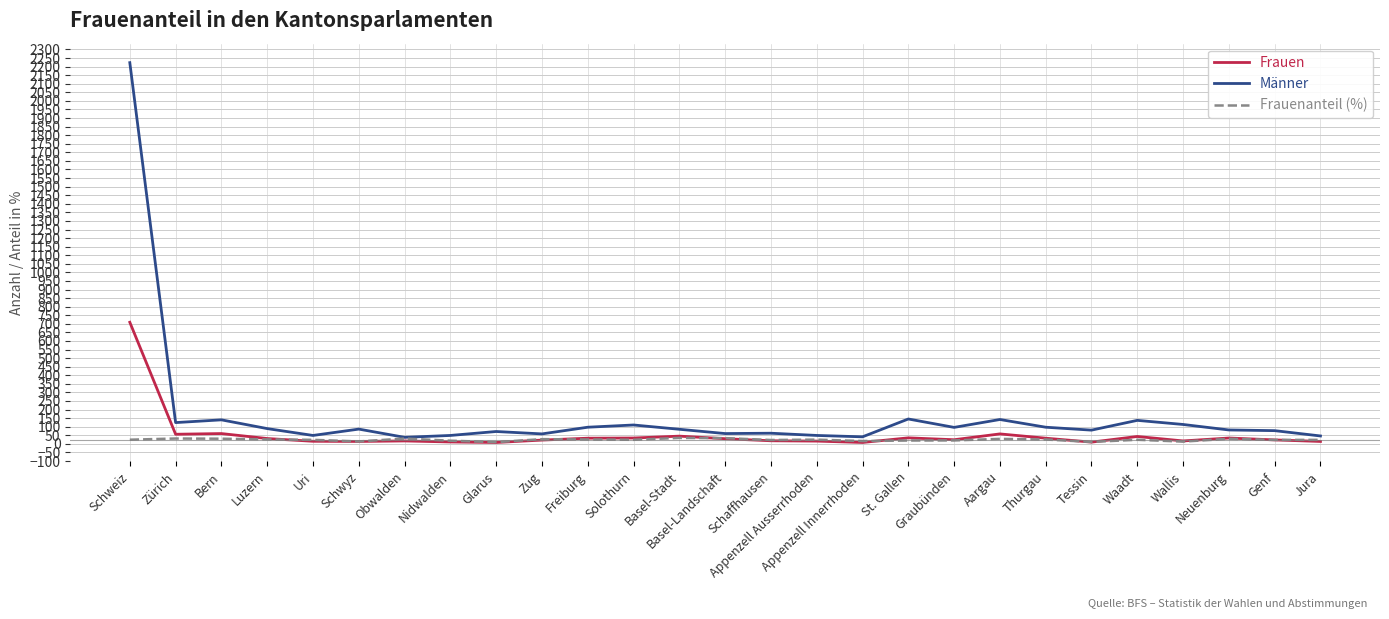

Rank the series by their maximum value, from highest to lowest.

Männer, Frauen, Frauenanteil (%)